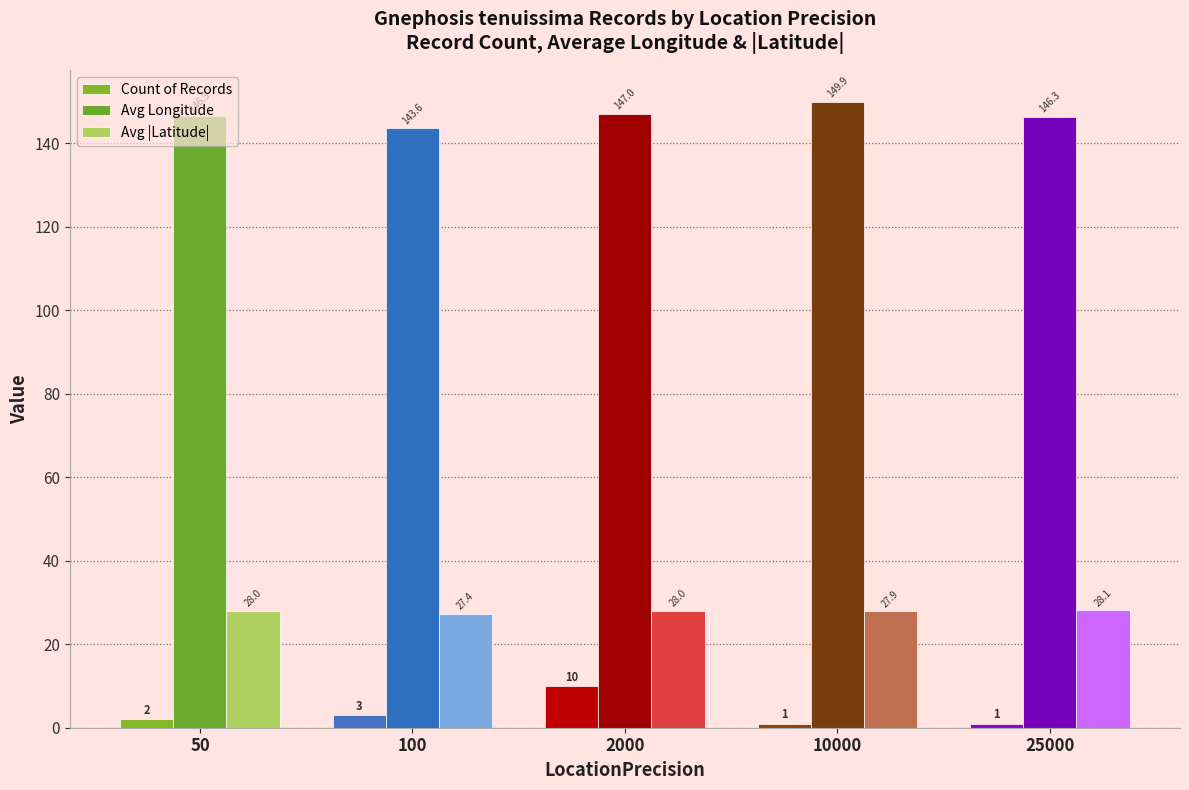

What is the maximum value for Count of Records?

10.0